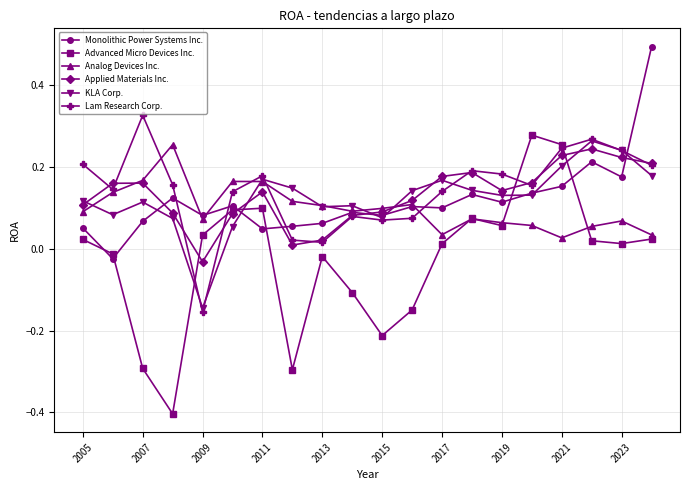

What is the minimum value shown in the chart?

-0.4